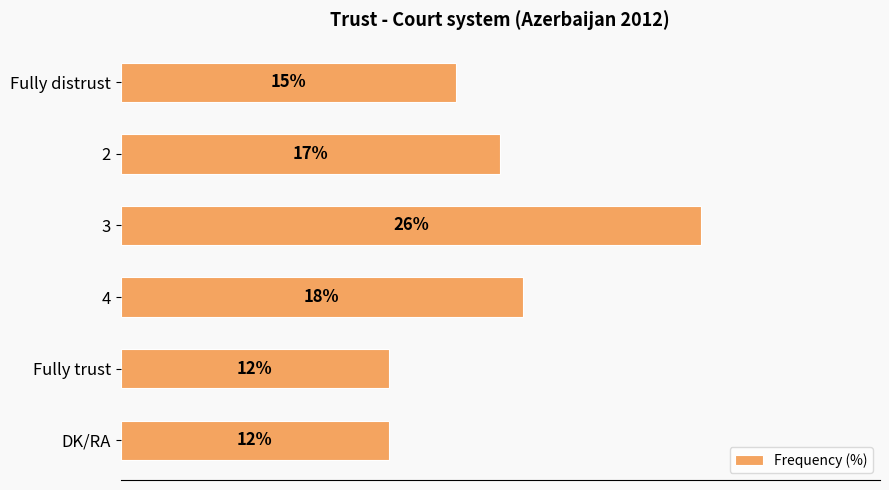

What is the label of the 1st bar from the top?

Fully distrust